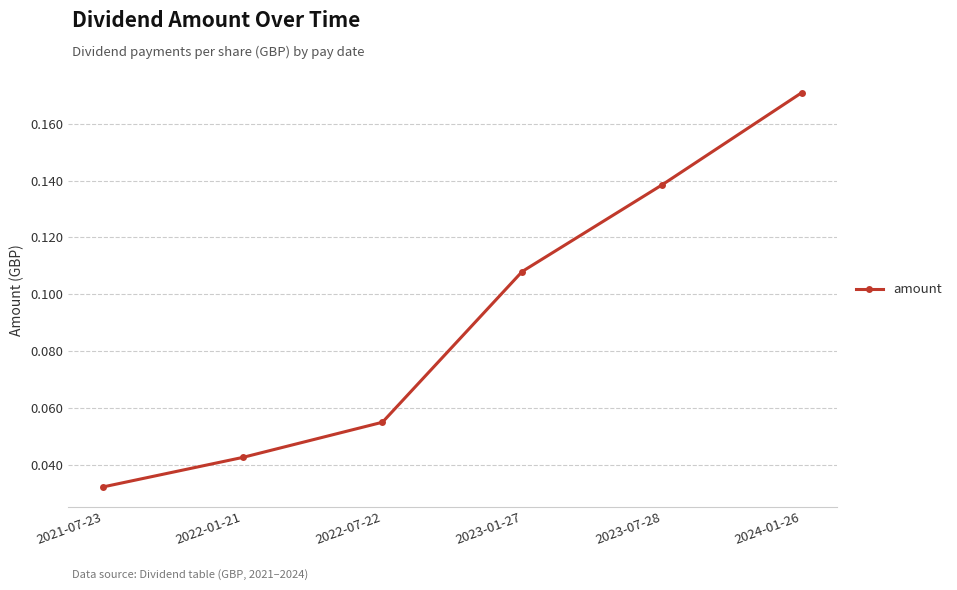

How many distinct data groups are displayed?

1